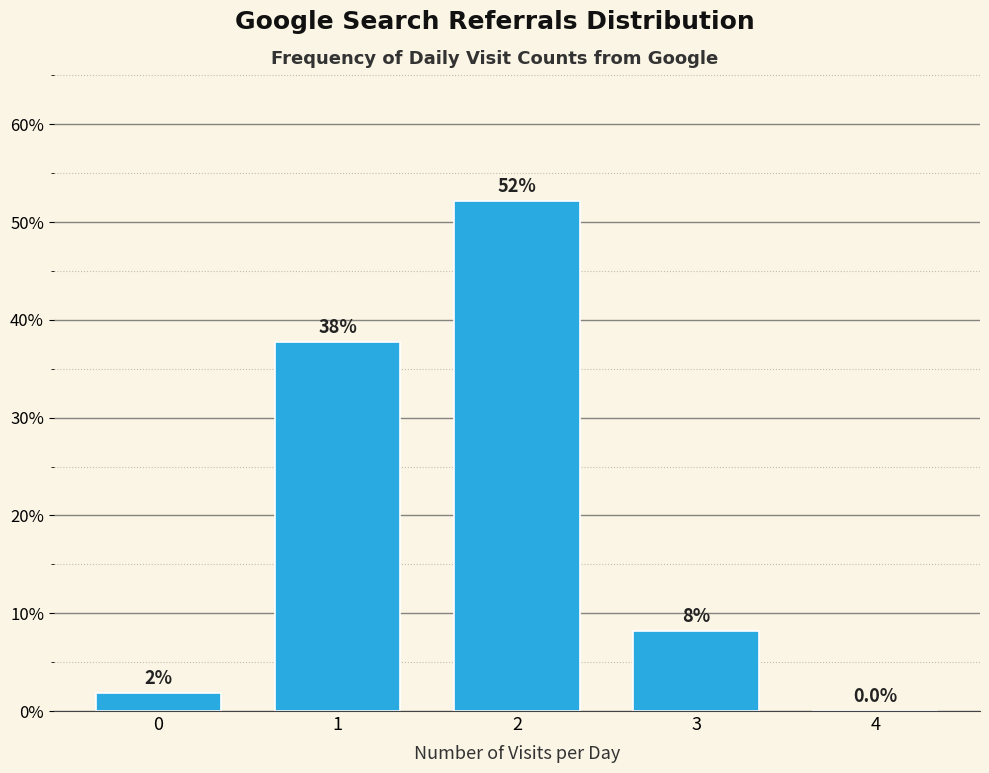

Are the bars horizontal?

No